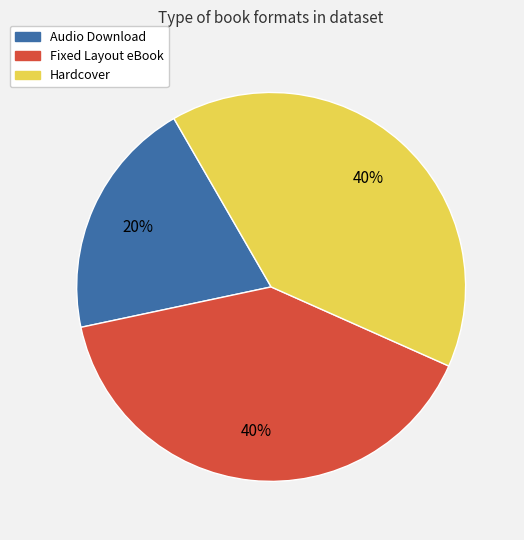

Which category has the smallest portion of the pie?

Audio Download